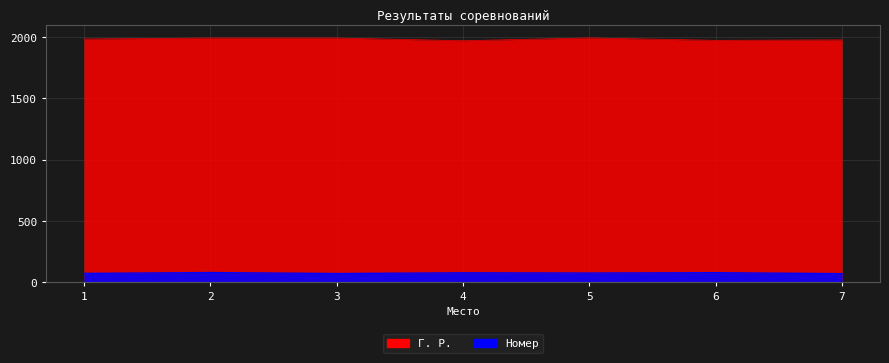

True or false: Г. Р. and Номер intersect in this chart.

False